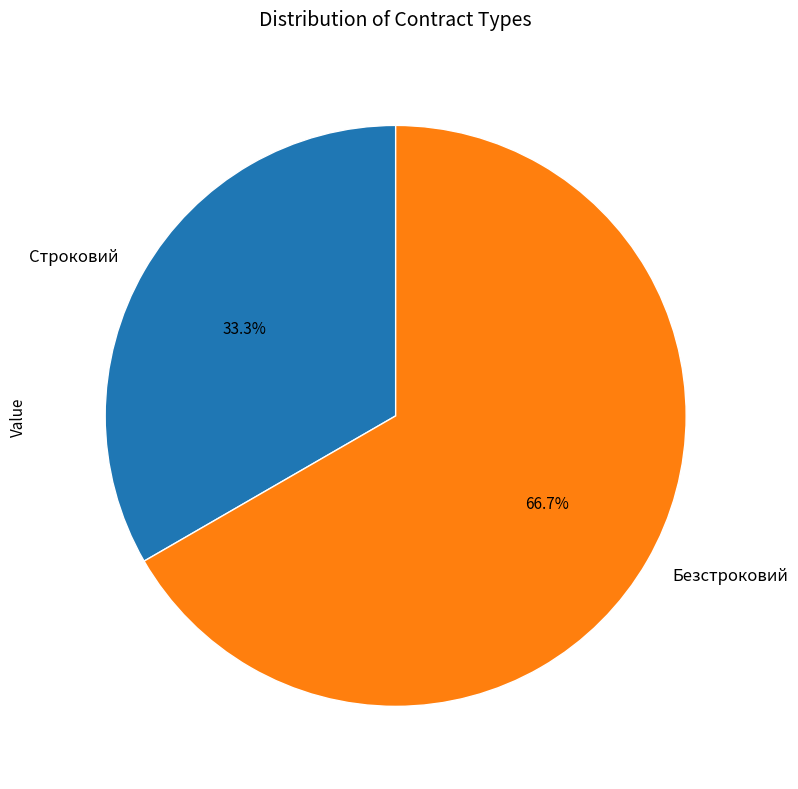

Is it true that Строковий is 44% of the pie?

False